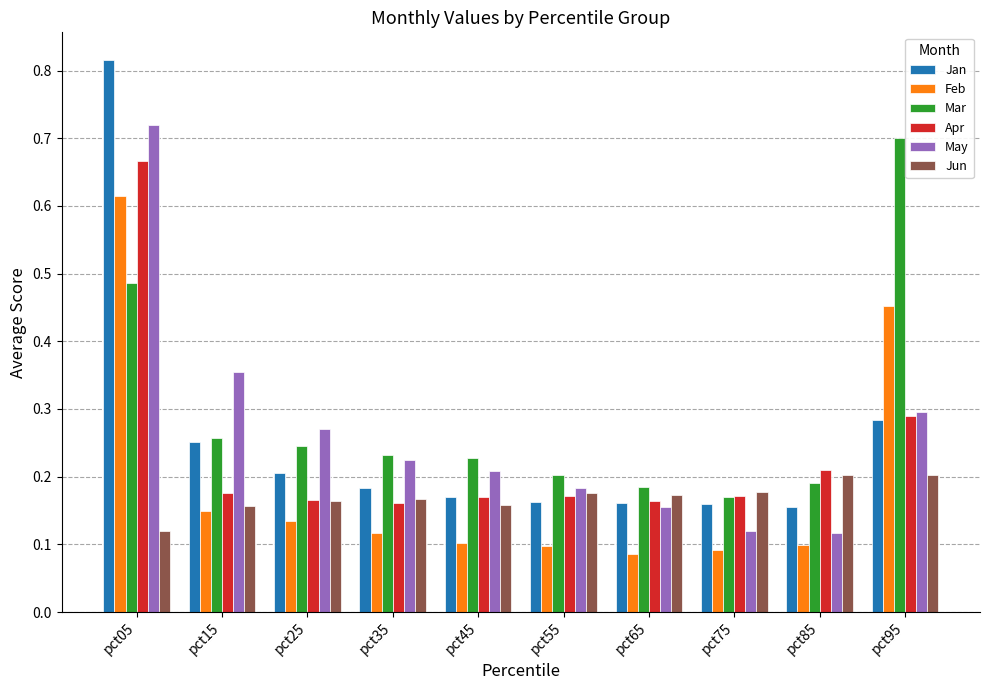

Which series has the largest total across all categories?

Mar